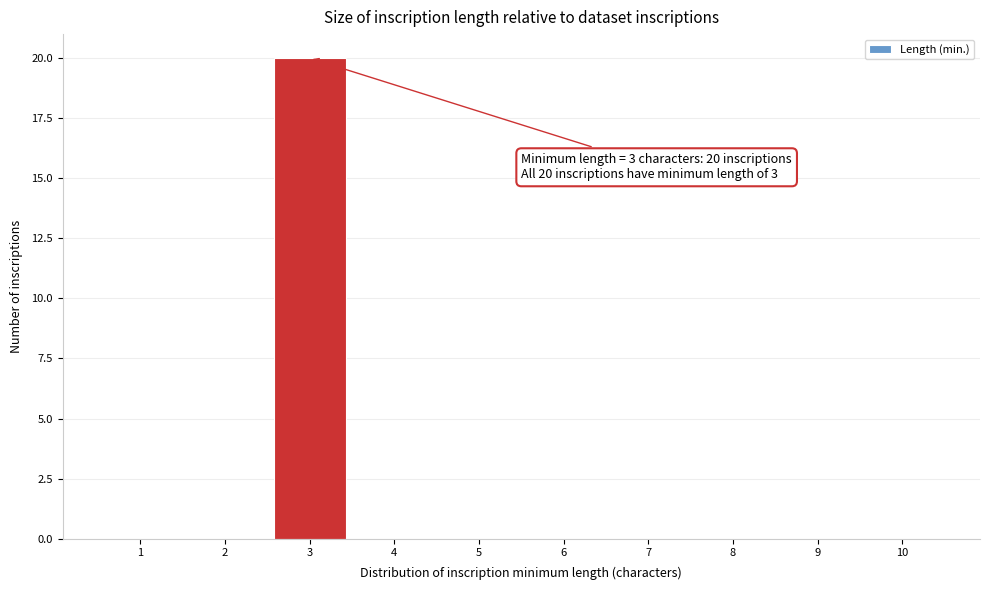

Over which range of the x-axis is the bar tallest?

2.5 to 3.5